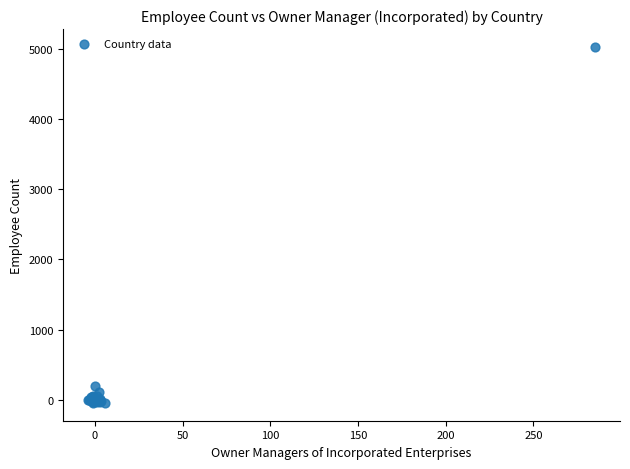

What Y value in the scatter plot is closest to 2493?

190.9